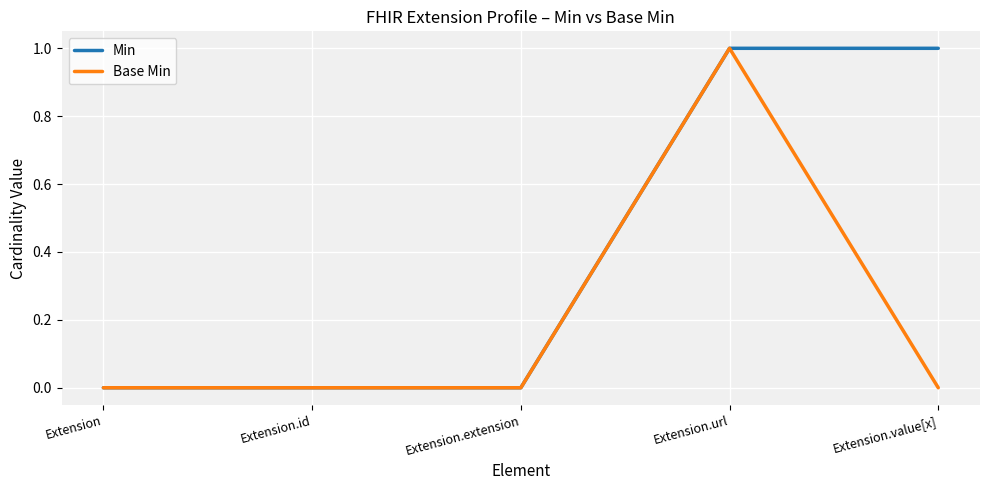

At which category is the sum across all series the highest?

Extension.url